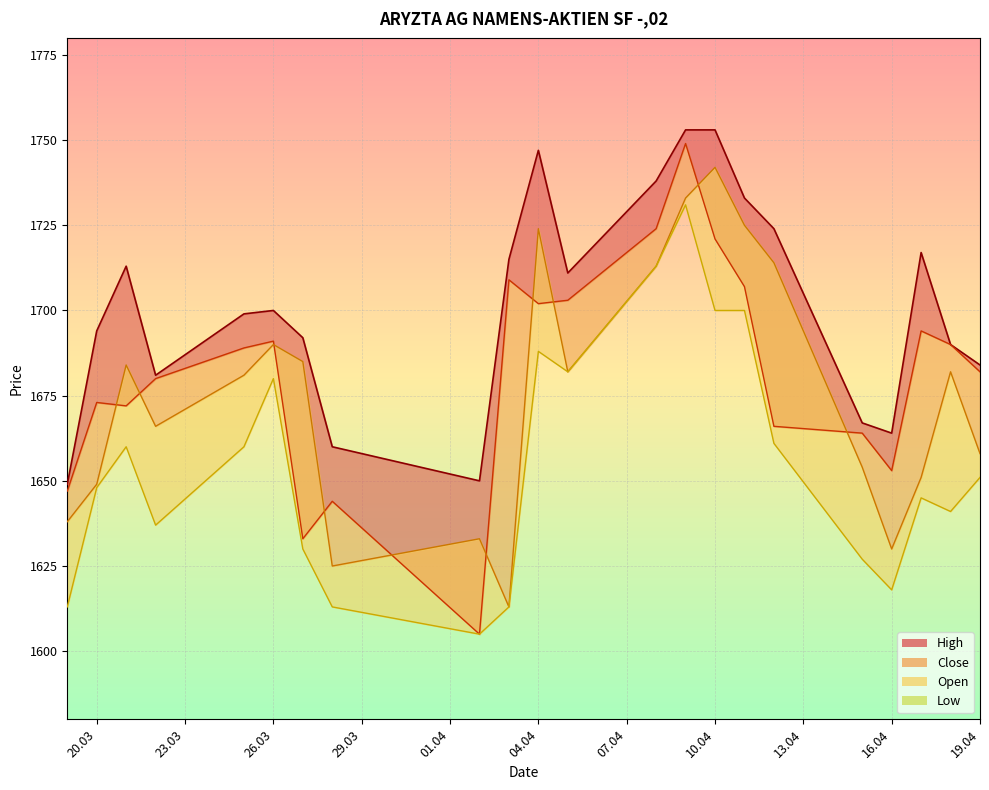

At which category does the chart reach its peak across all series?

09.04.2024